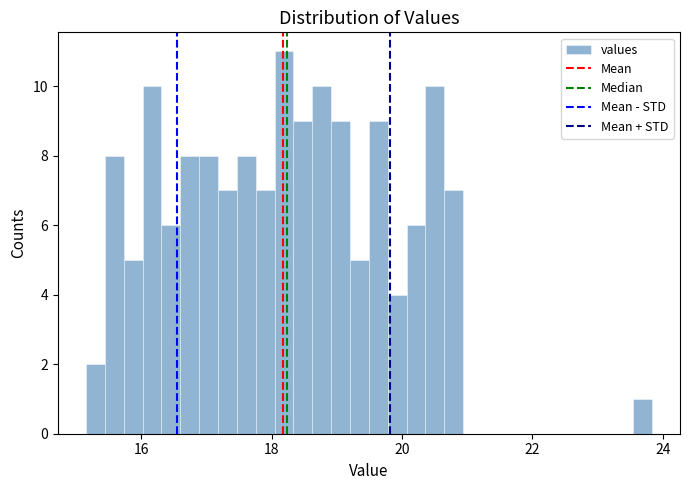

Around what value on the x-axis is the tallest bar? Give the approximate position of its centre, as read against the axis.

18.2